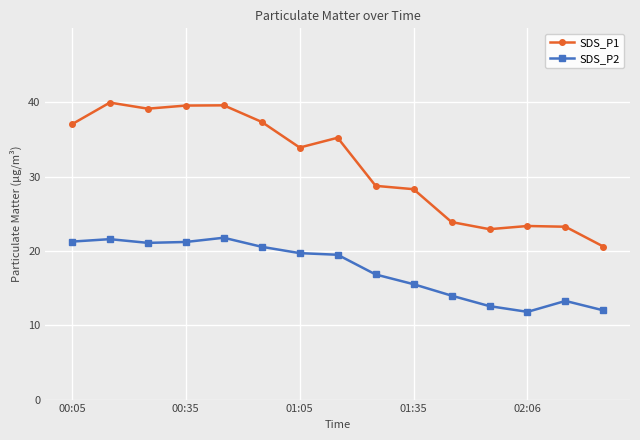

True or false: SDS_P2 and SDS_P1 cross at least once.

False